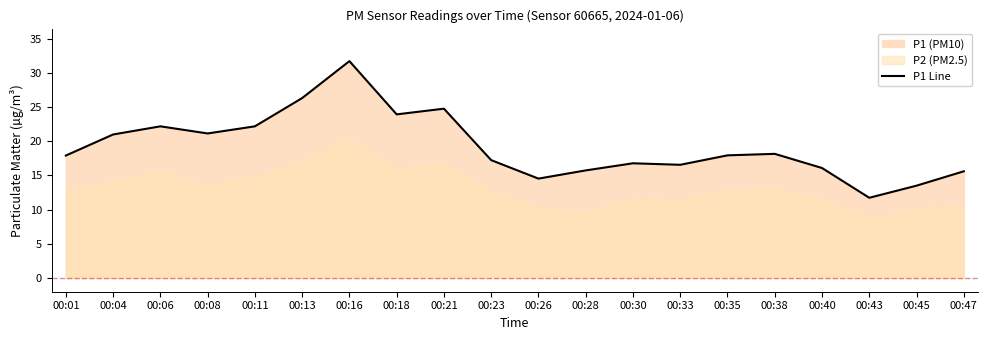

Which category has the highest value across all series?

00:16